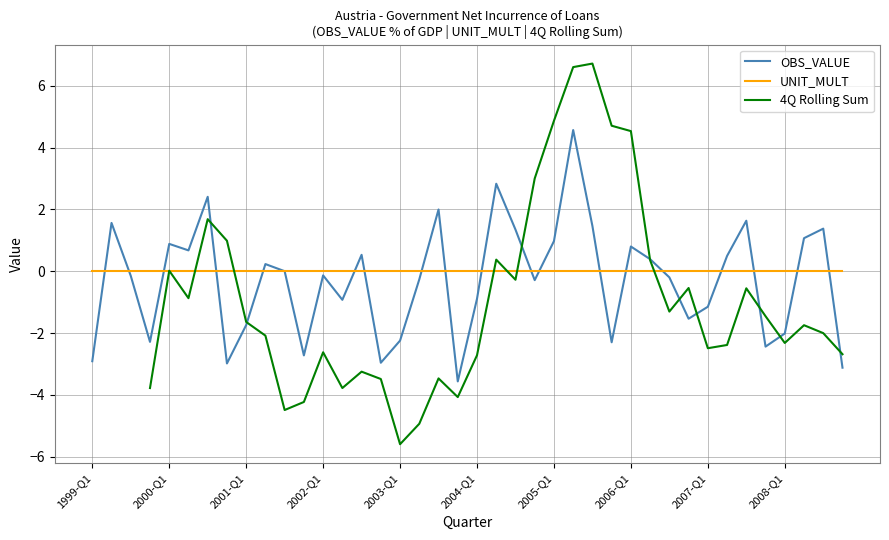

What is the minimum value for OBS_VALUE?

-3.6